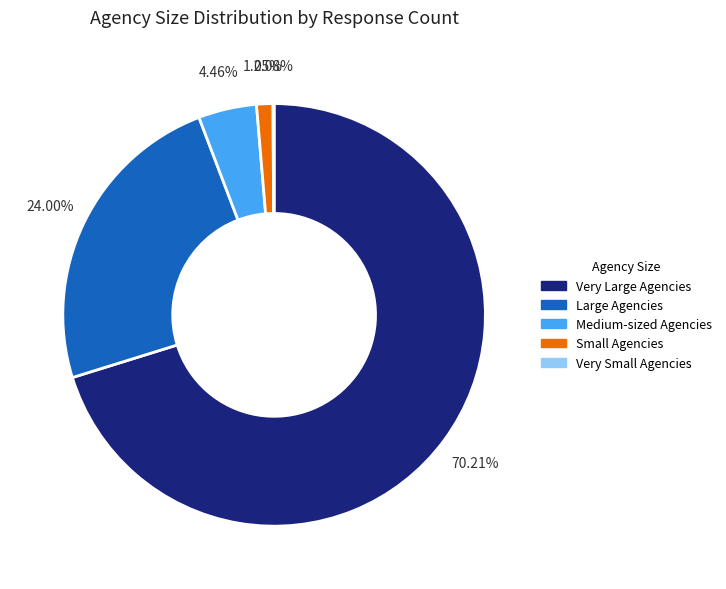

Which slice is the largest?

Very Large Agencies